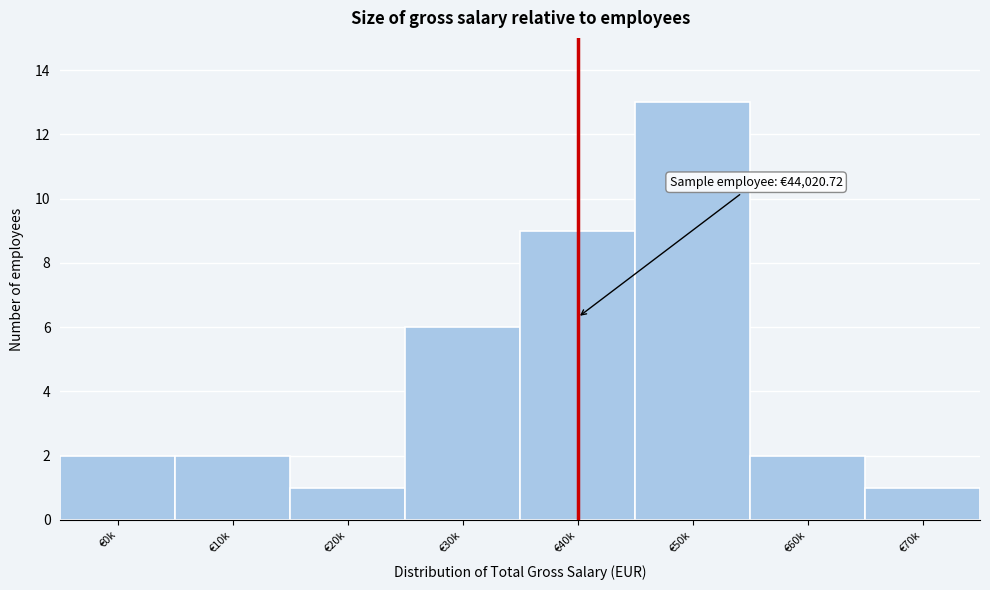

Reading left to right, transcribe all the data shown in this chart.

€0k=2	€10k=2	€20k=1	€30k=6	€40k=9	€50k=13	€60k=2	€70k=1